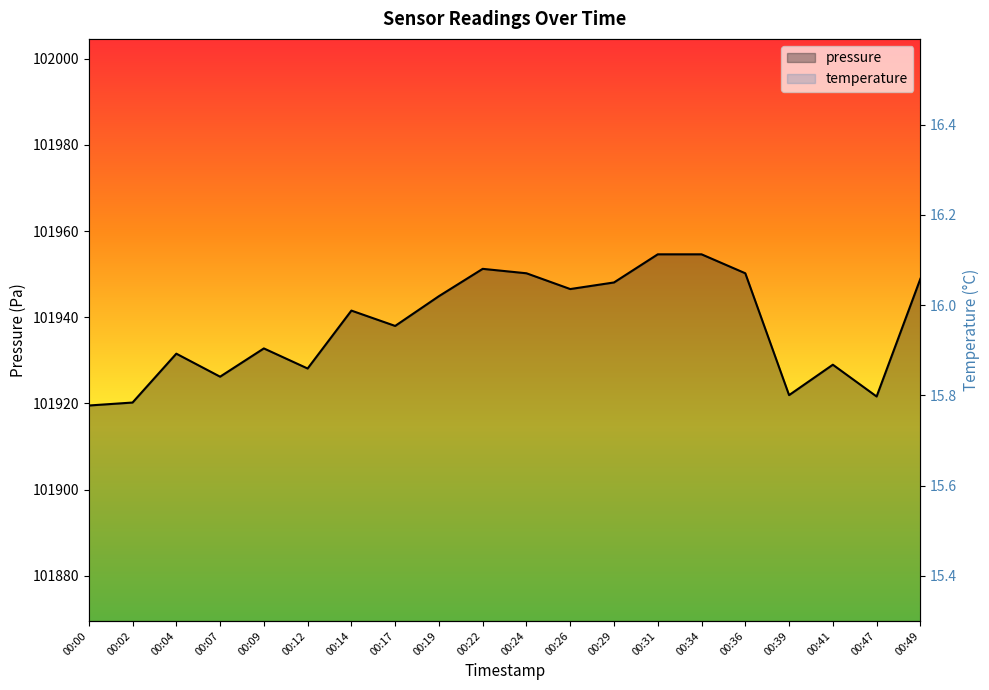

The pressure series shows 137893.7 at 00:14. True or false?

False